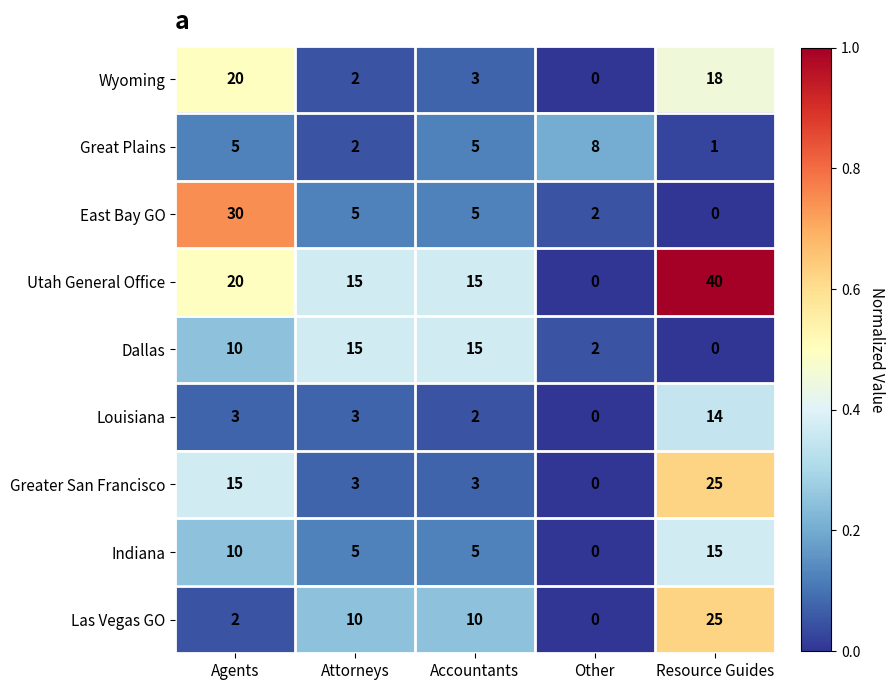

Which series has the largest total across all categories?

Utah General Office